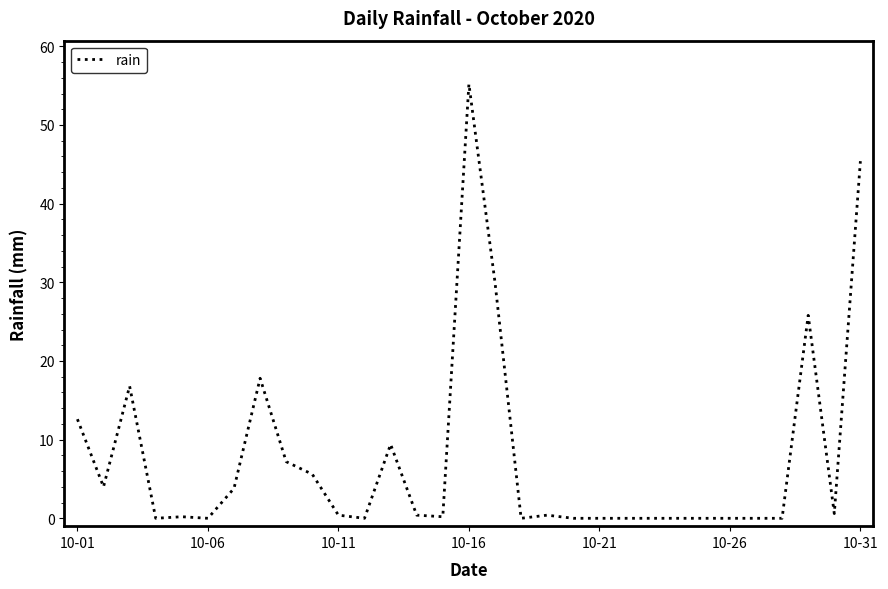

What is the difference between the maximum and minimum values?

55.2